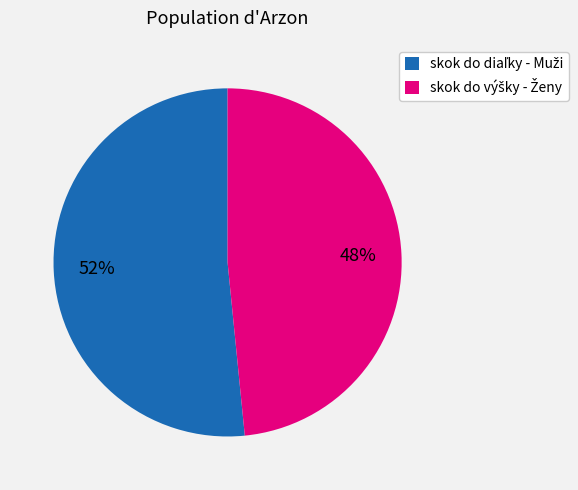

Is there any slice that represents more than half of the pie?

Yes